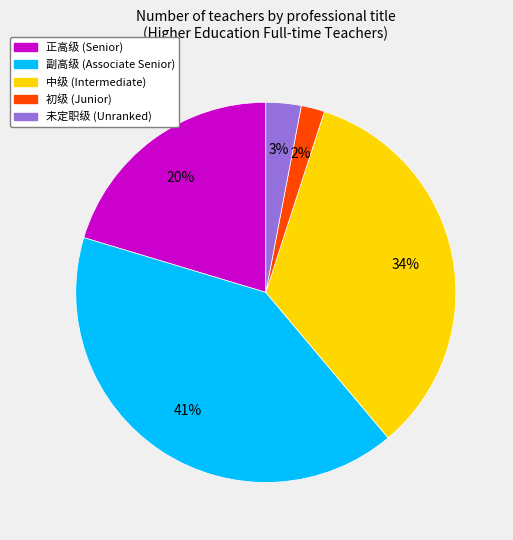

Is the sum of 未定职级 and 中级 greater than half?

No